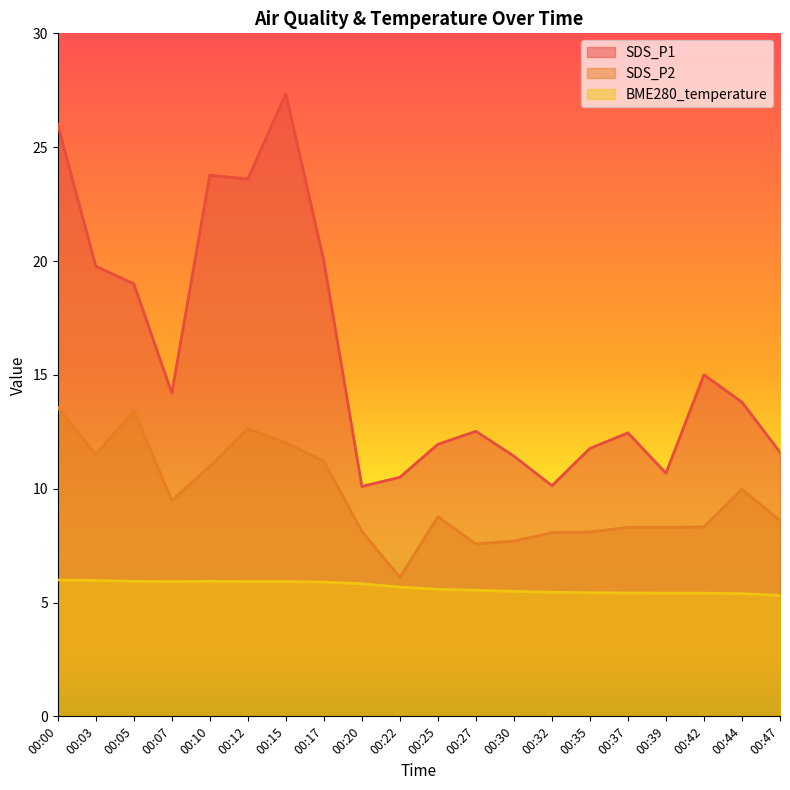

True or false: BME280_temperature and SDS_P2 intersect in this chart.

False